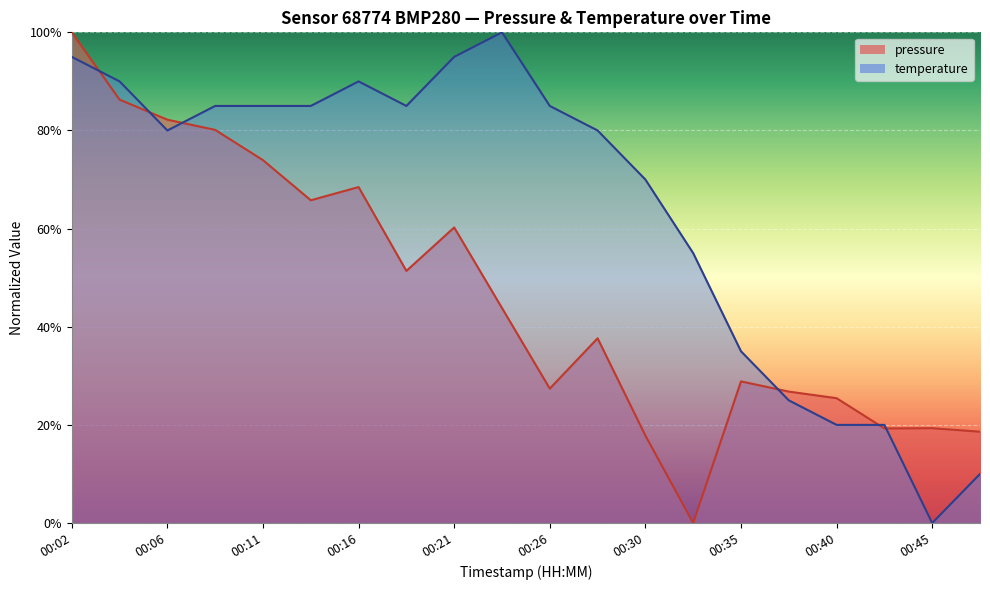

At which category is the sum across all series the highest?

00:02